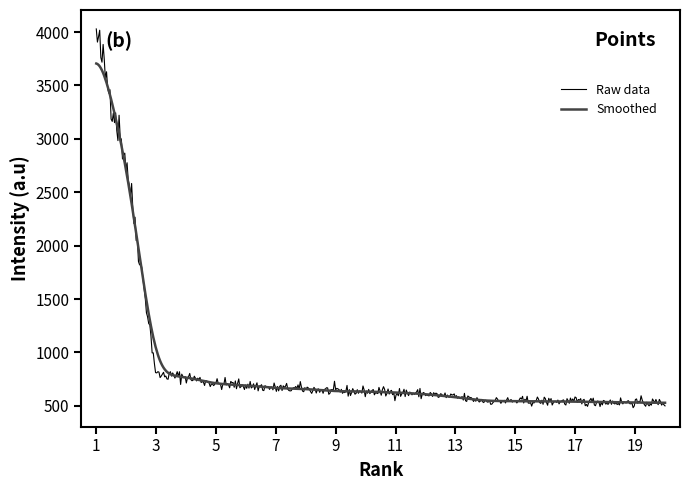

Which series has the largest range (max minus min)?

Raw data